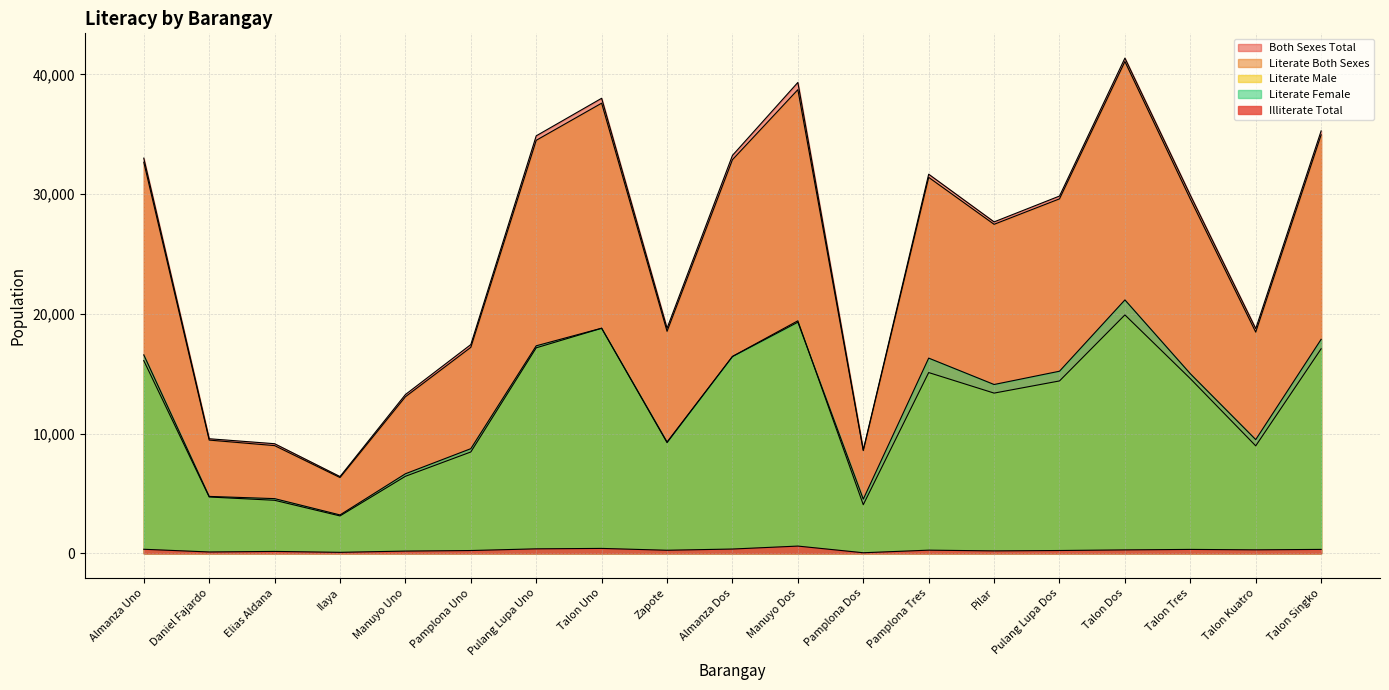

True or false: Literate Female and Illiterate Total intersect in this chart.

False